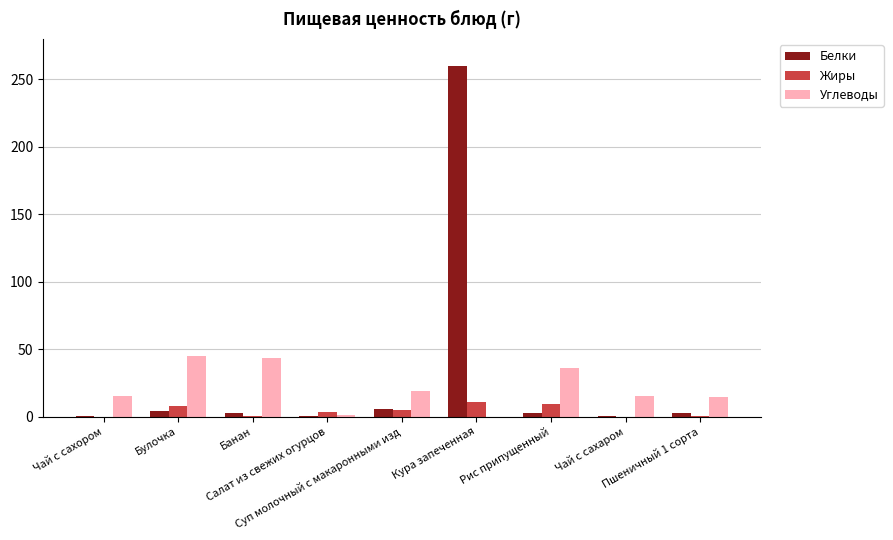

What is the sum of all Углеводы values?

189.1